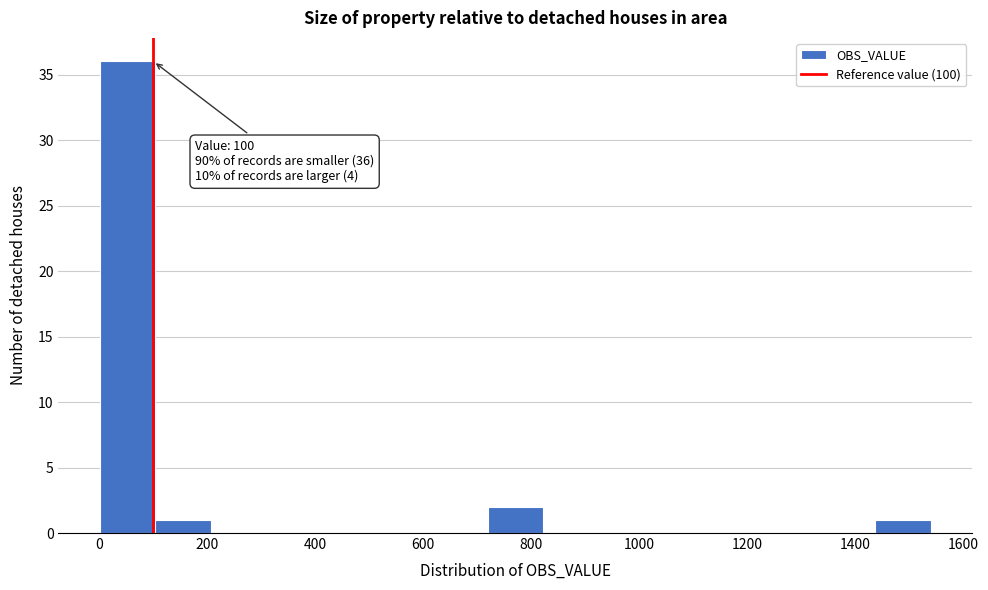

Which range on the x-axis has the tallest bar?

0 to 100